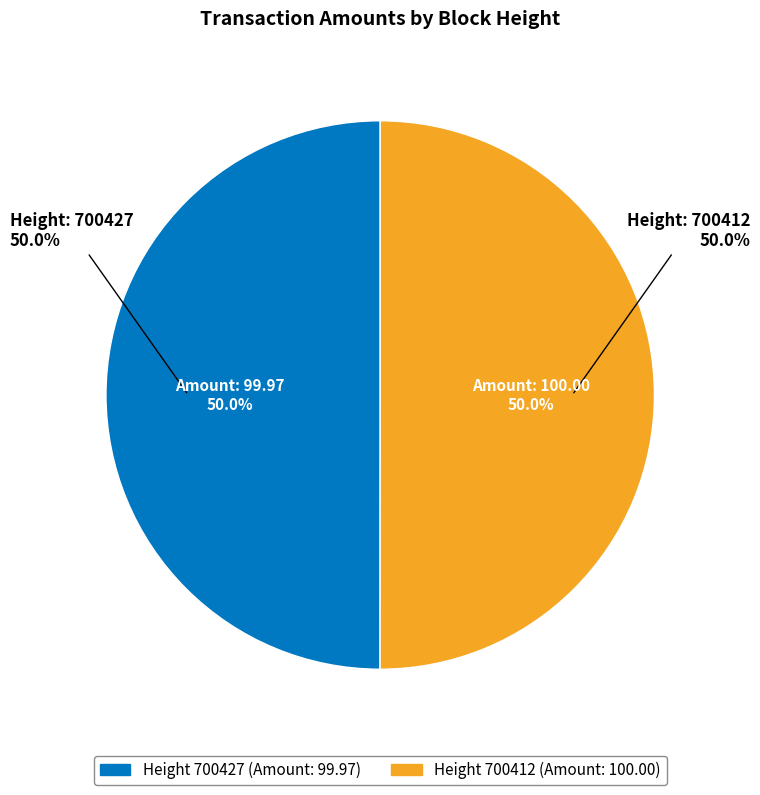

What percentage is the 700412 slice, to the nearest percent?

50%